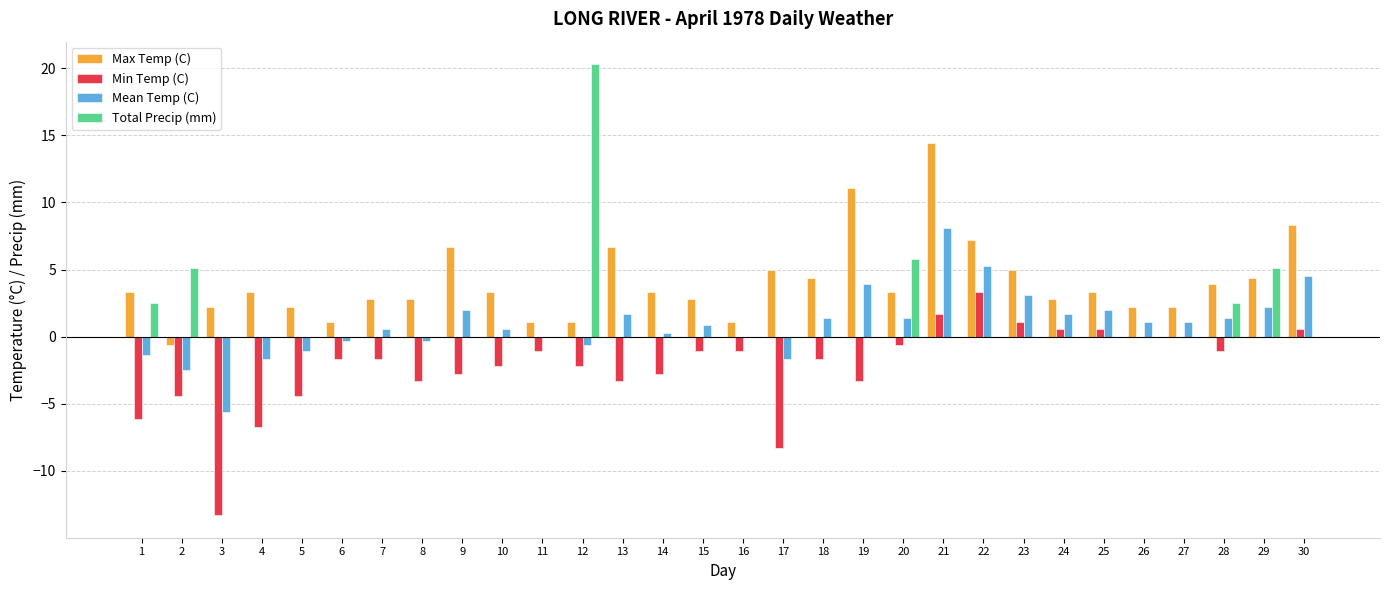

What is the total value across all series at 9?

5.9